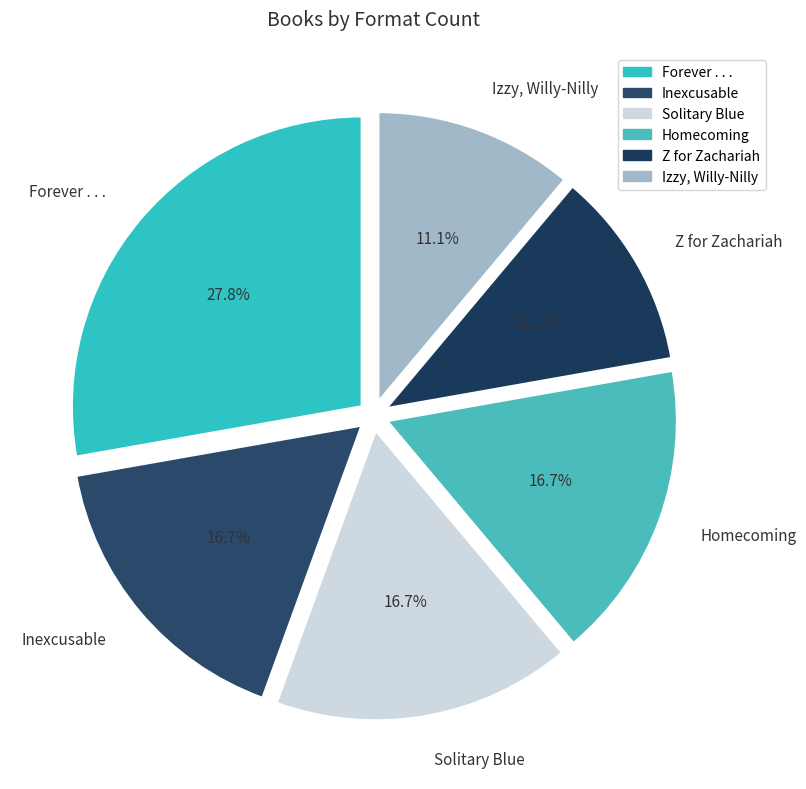

What is the ratio of the value at Homecoming to the value at Inexcusable?

1.0